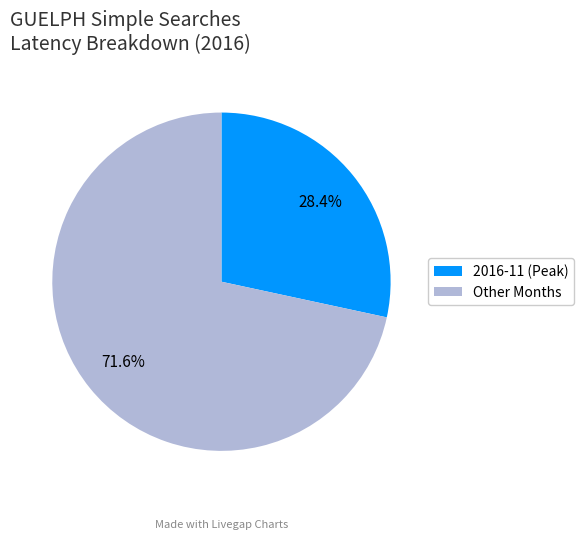

Rank the categories by value from lowest to highest.

2016-11 (Peak), Other Months